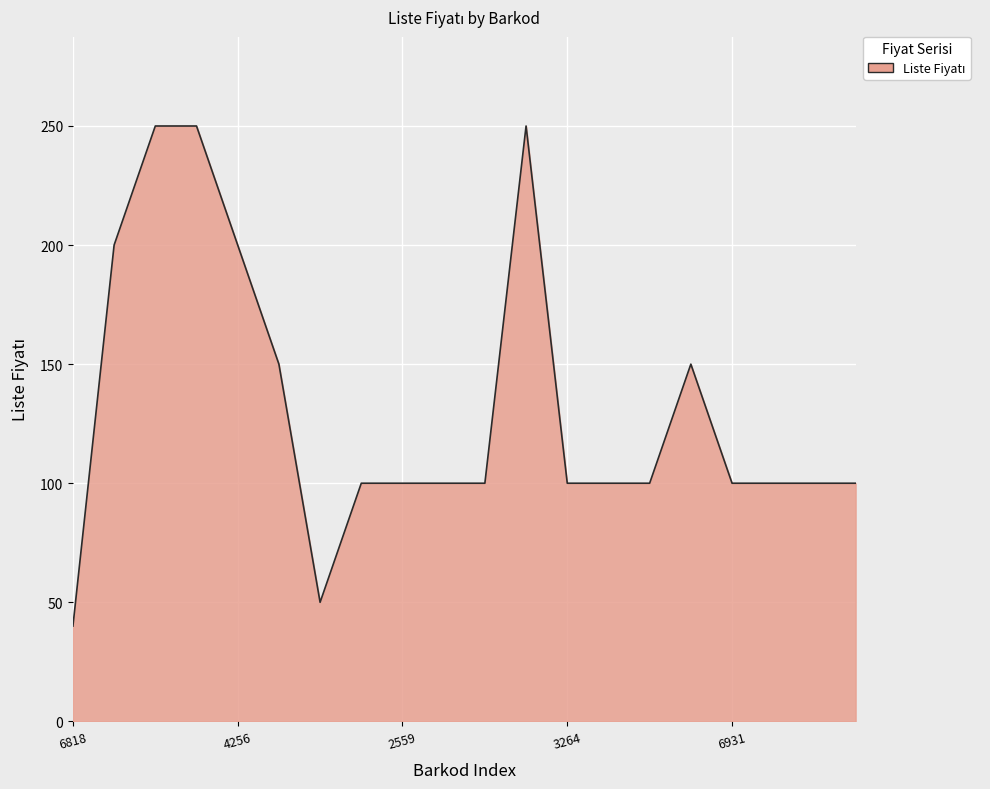

What is the greatest value displayed?

250